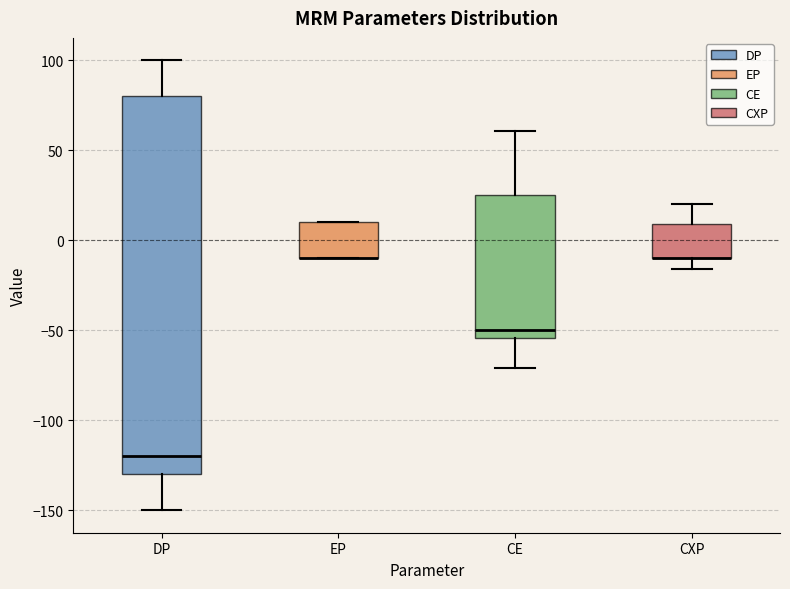

Reading left to right, transcribe this box plot: for each box, give where its median line is, the range the box spans, and where its two whiskers end, as read against the y-axis. The values are not printed on the chart, so give them approximately, as read against the axis.

DP: median -120, box -130 to 80, whiskers -150 to 100
EP: median -10 (drawn on the box's lower edge), box -10 to 10, whiskers -10 to 10
CE: median -50, box -55 to 25, whiskers -70 to 60
CXP: median -10 (drawn on the box's lower edge), box -10 to 10, whiskers -15 to 20